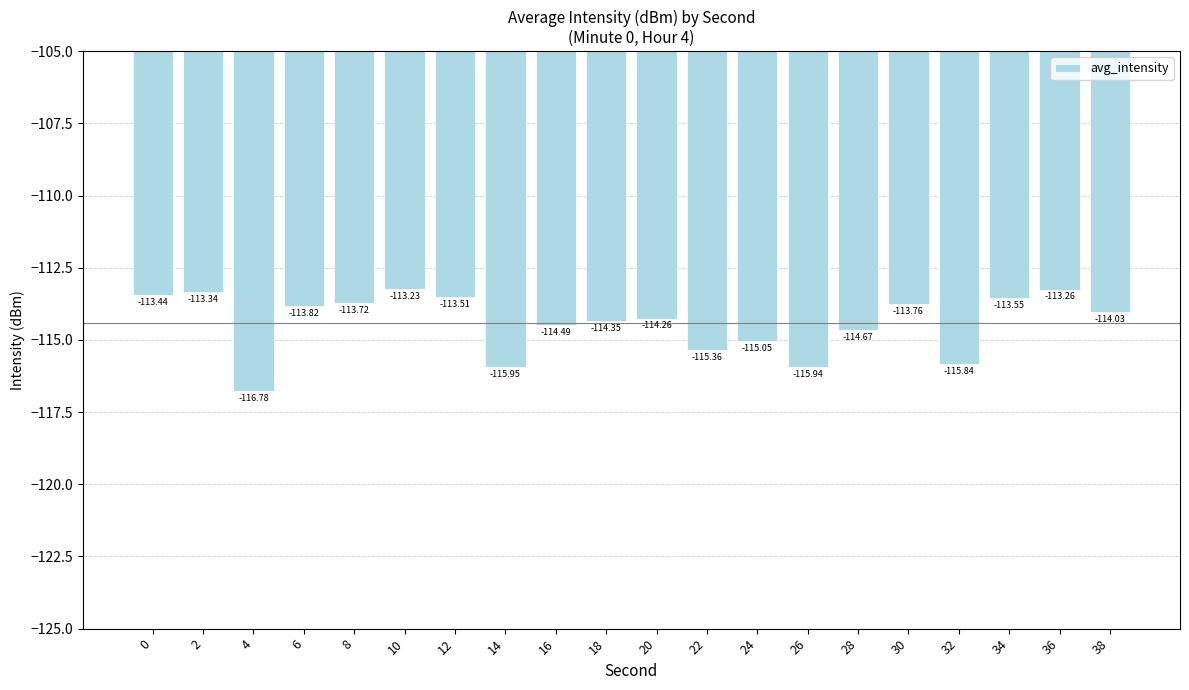

What is the difference between the maximum and minimum values?

3.5